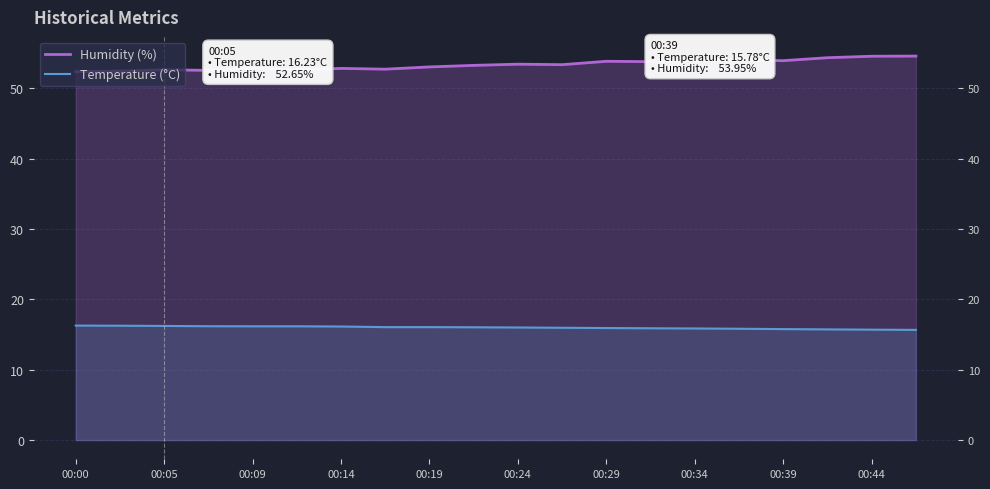

What is the greatest value displayed?

54.6